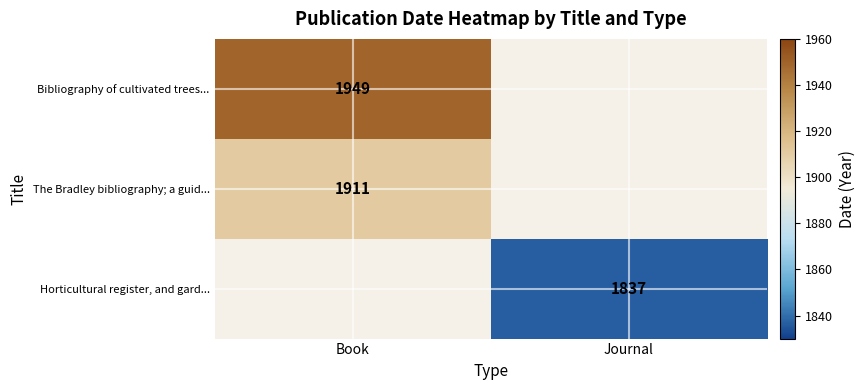

The value of Horticultural register, and gard... at Journal is 2968. True or false?

False